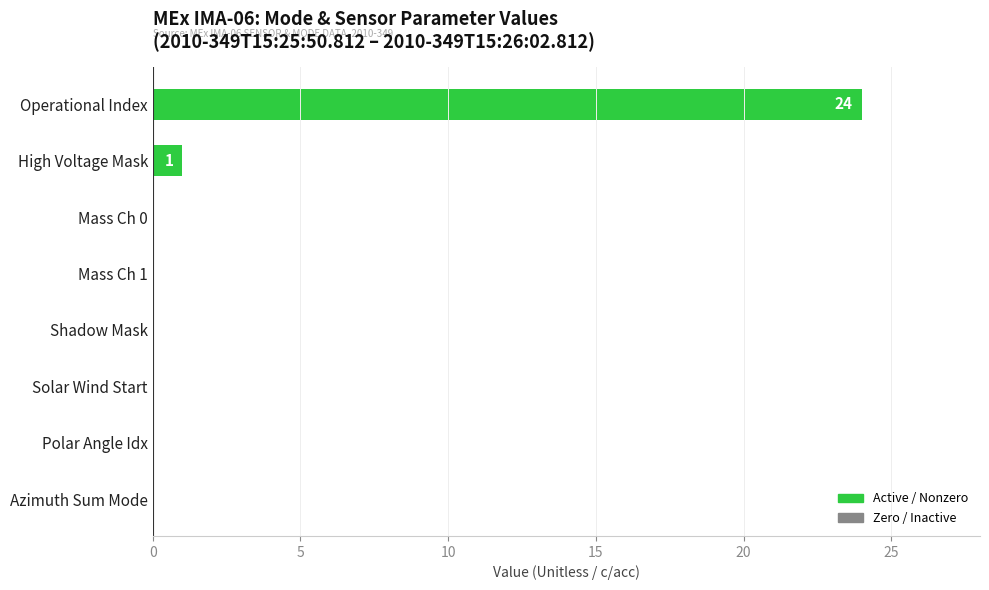

The chart shows a value of -9 at Mass Ch 1. True or false?

False